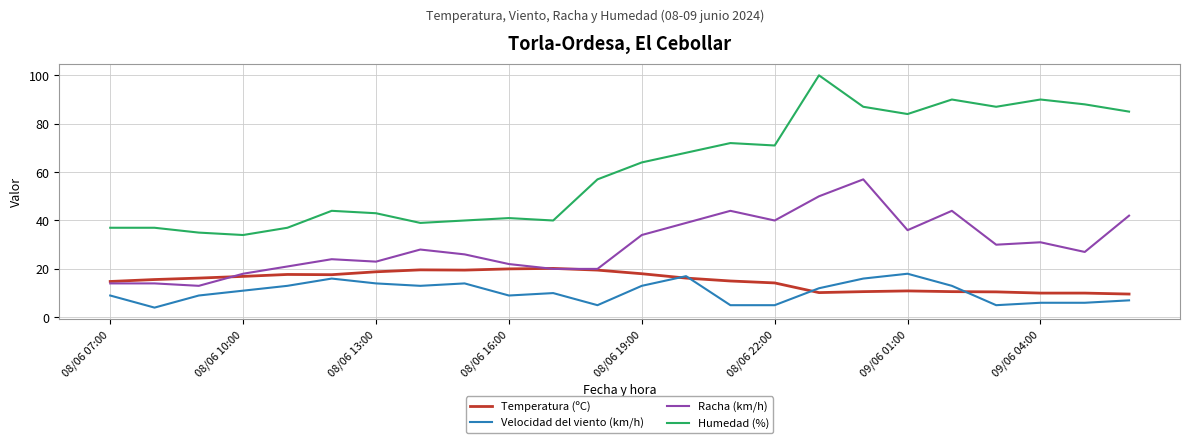

Which series has the widest spread of values?

Humedad (%)